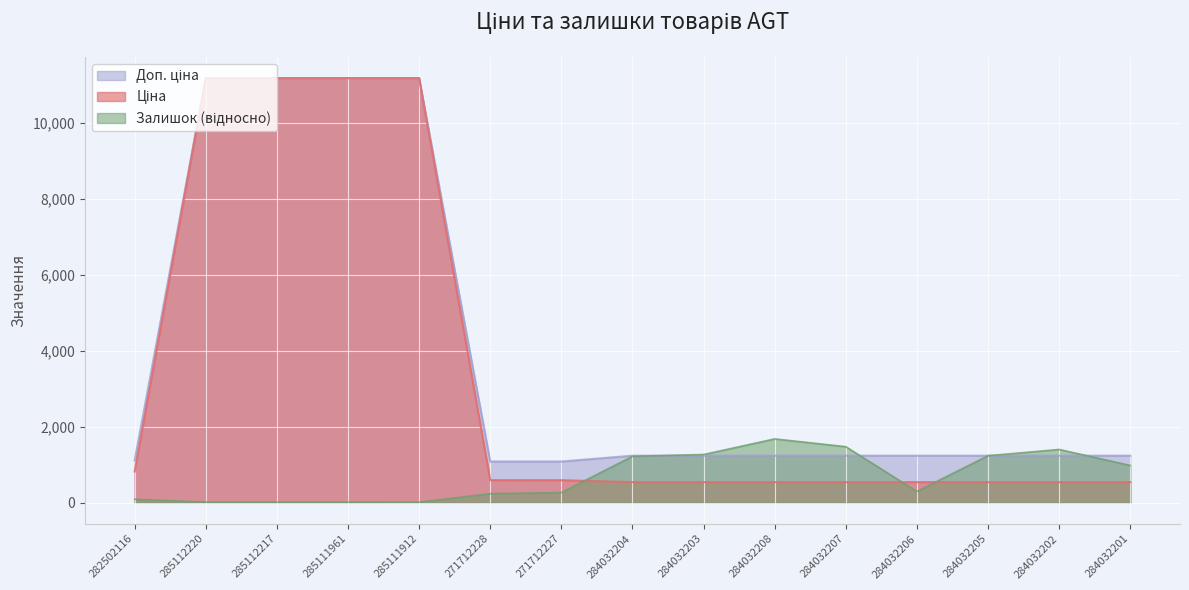

What is the average value of the Доп. ціна series?

3860.5